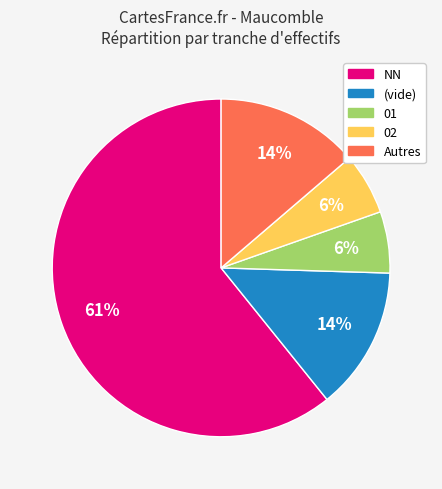

Is there any slice that represents more than half of the pie?

Yes